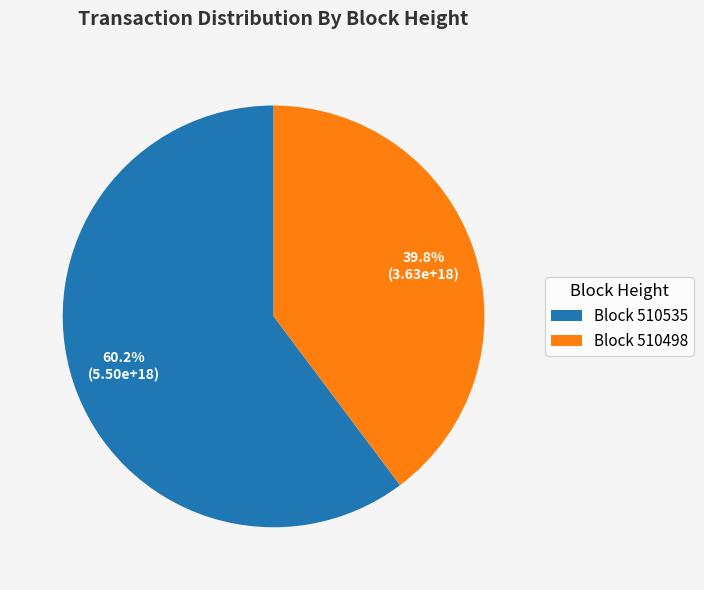

Which category accounts for the majority?

Block 510535